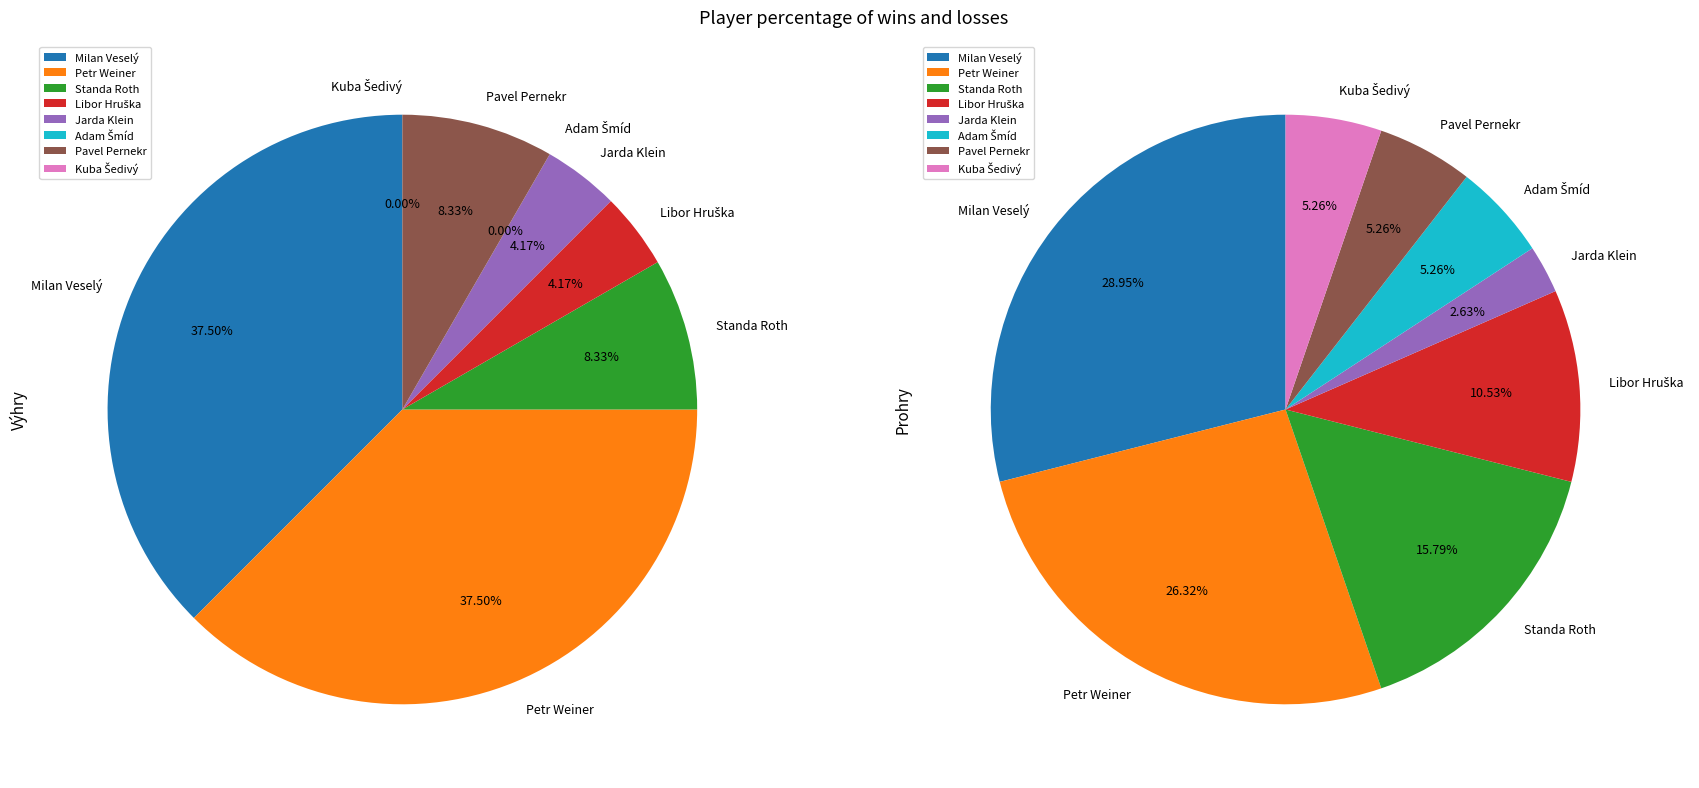

Do Pavel Pernekr and Libor Hruška together represent more than half of the pie?

No